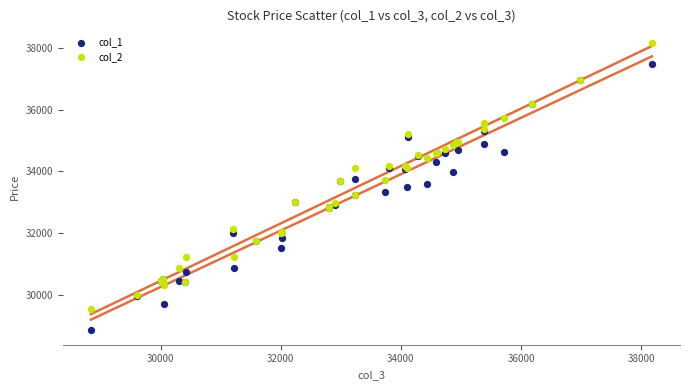

Which series contains the lowest Y value?

col_1